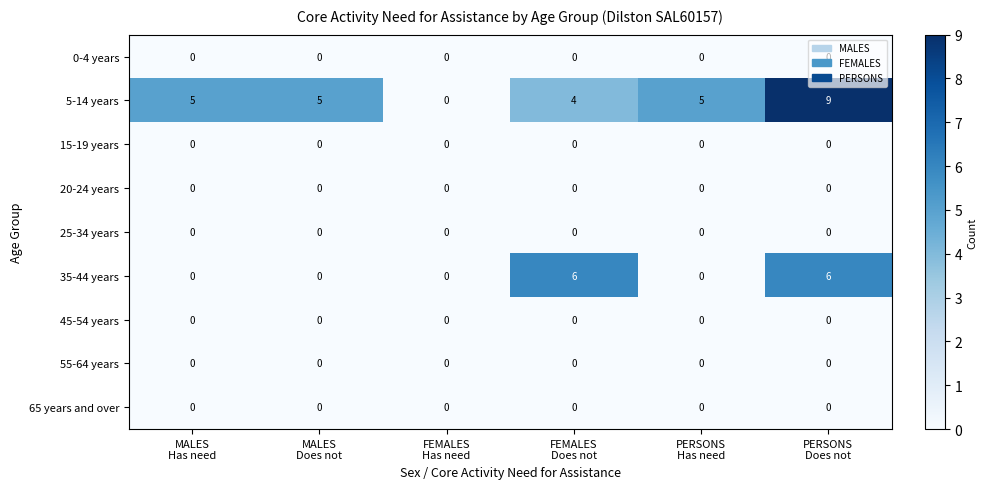

Which series has the largest total across all categories?

5-14 years